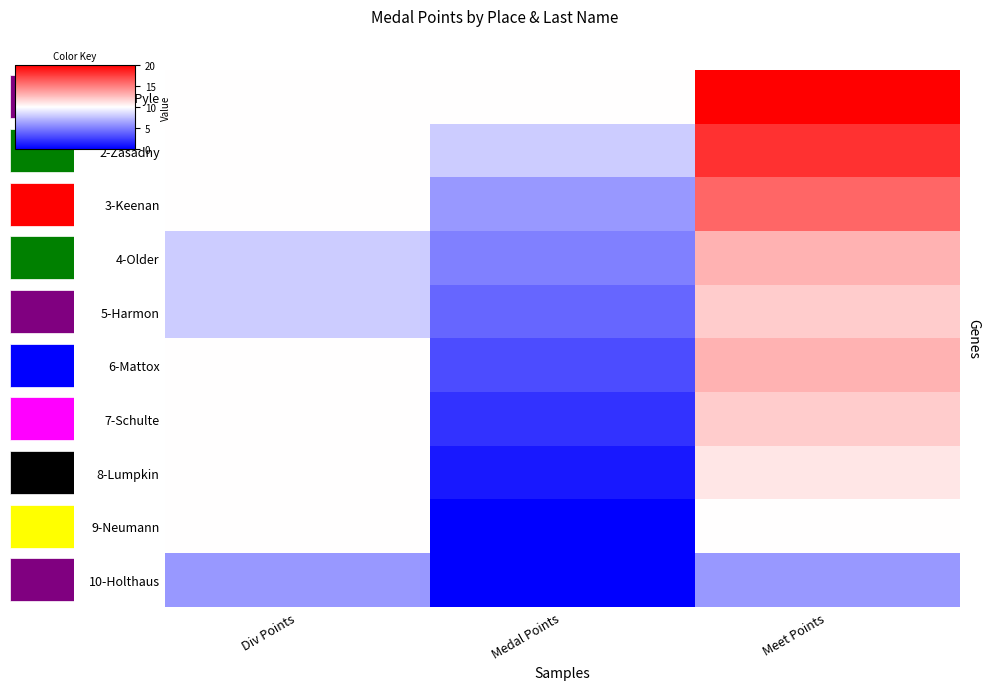

At how many categories does at least one series exceed 9?

3